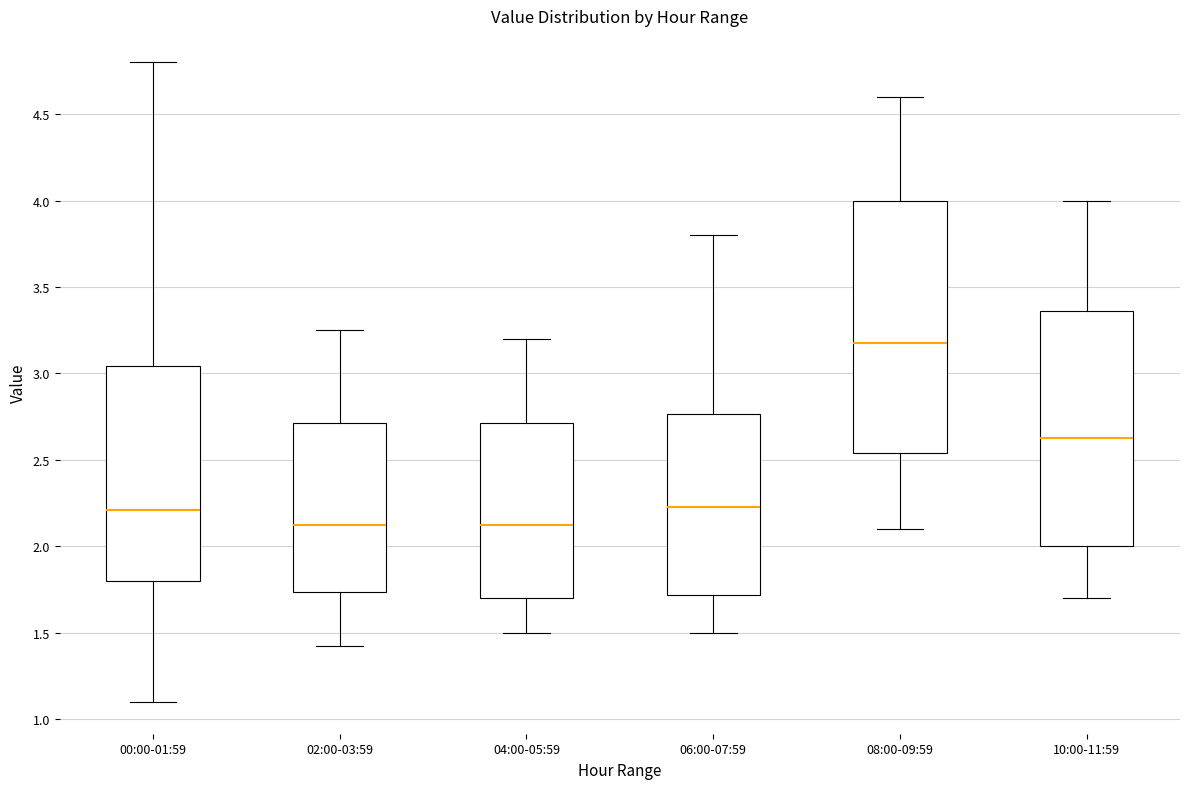

Where does the lower whisker of the box for 06:00-07:59 end on the y-axis? The values are not printed on the chart, so give them approximately, as read against the axis.

1.50